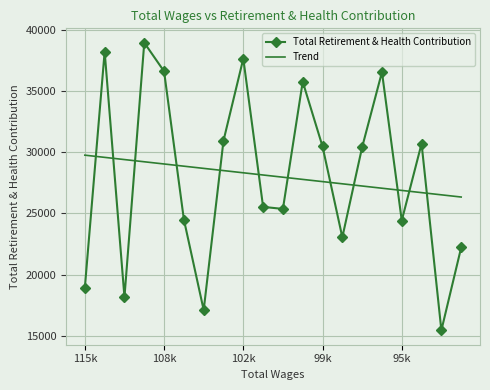

After their last crossing, which series has the higher values: Trend or Total Retirement & Health Contribution?

Trend